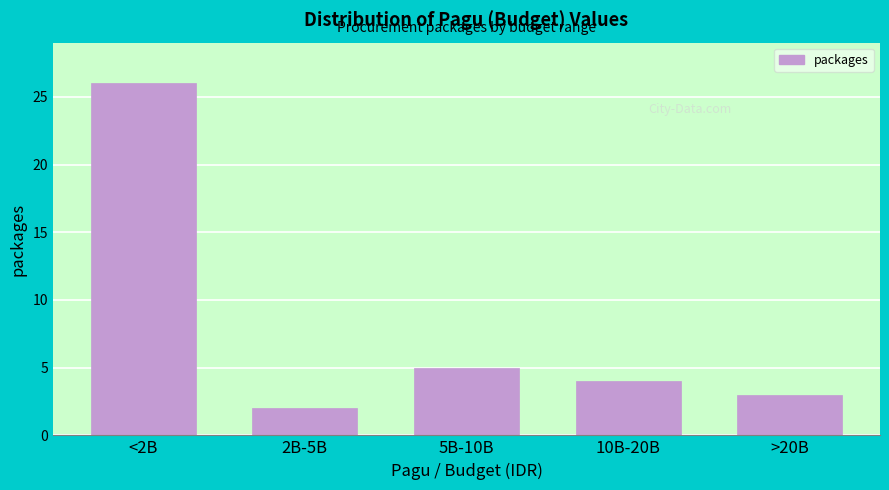

Reading left to right, what are all the values shown in this chart?

26	2	5	4	3